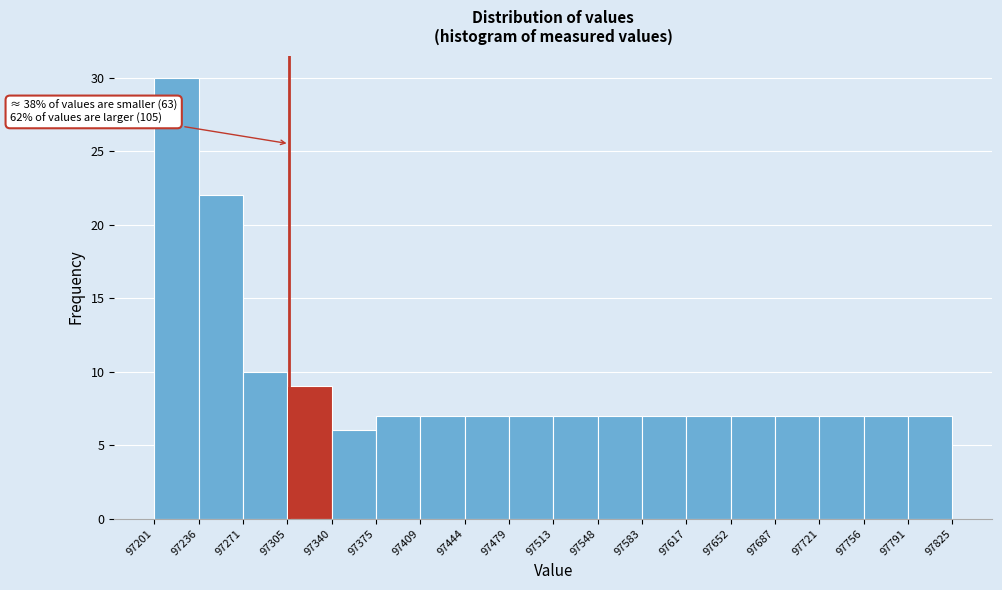

Which range on the x-axis has the tallest bar?

97201 to 97236